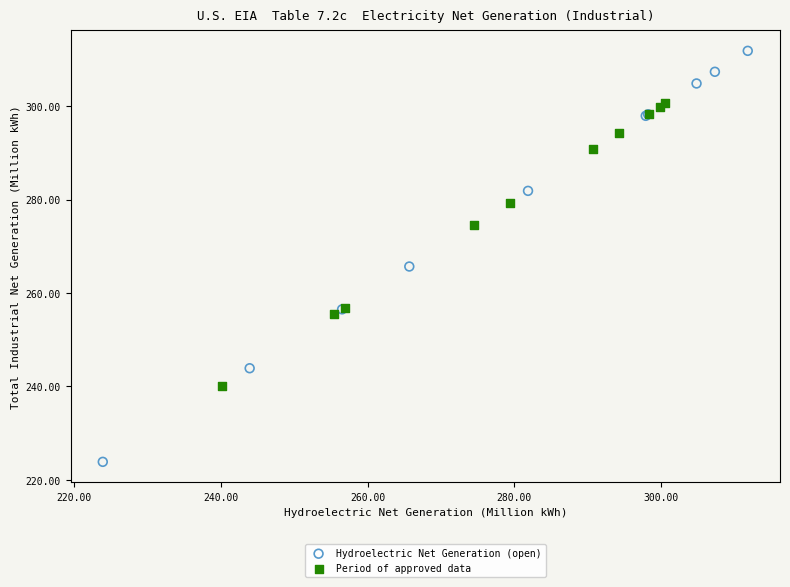

Which series contains the highest Y value?

Hydroelectric Net Generation (open)